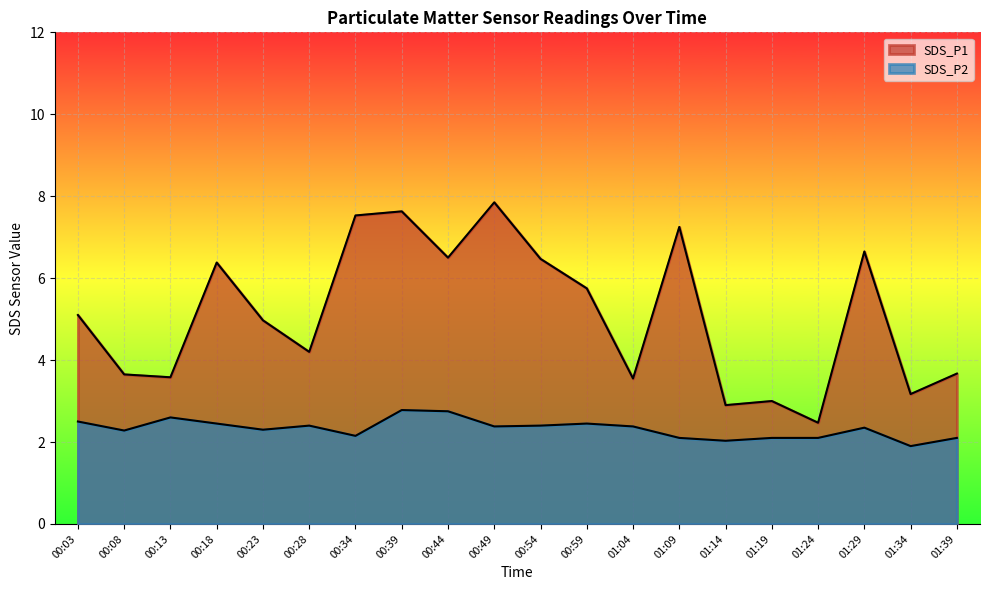

Which series has the largest total across all categories?

SDS_P1